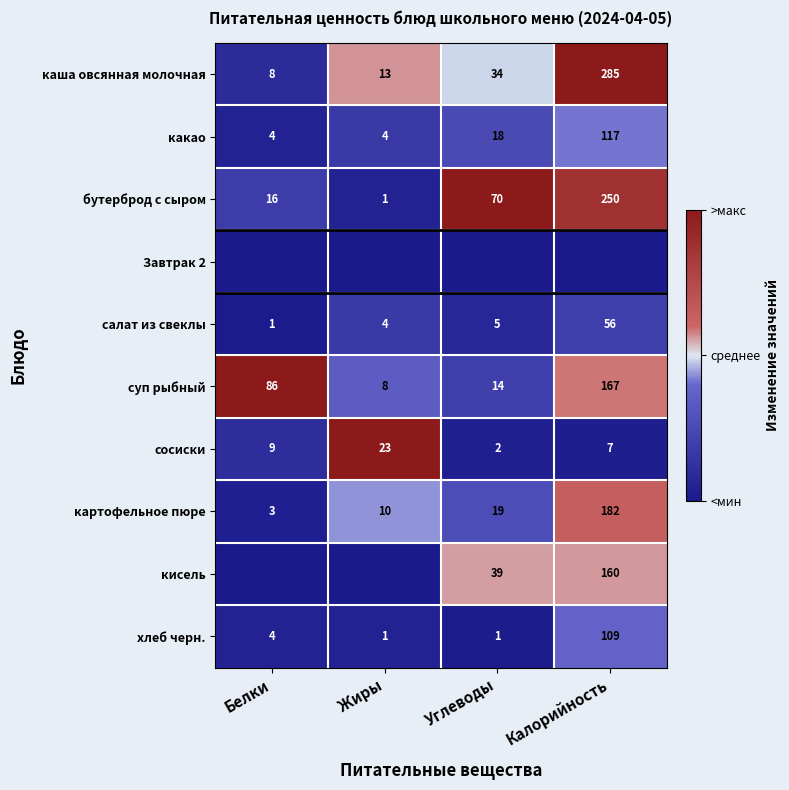

What is the approximate value of сосиски at Жиры, to the nearest 5?

25